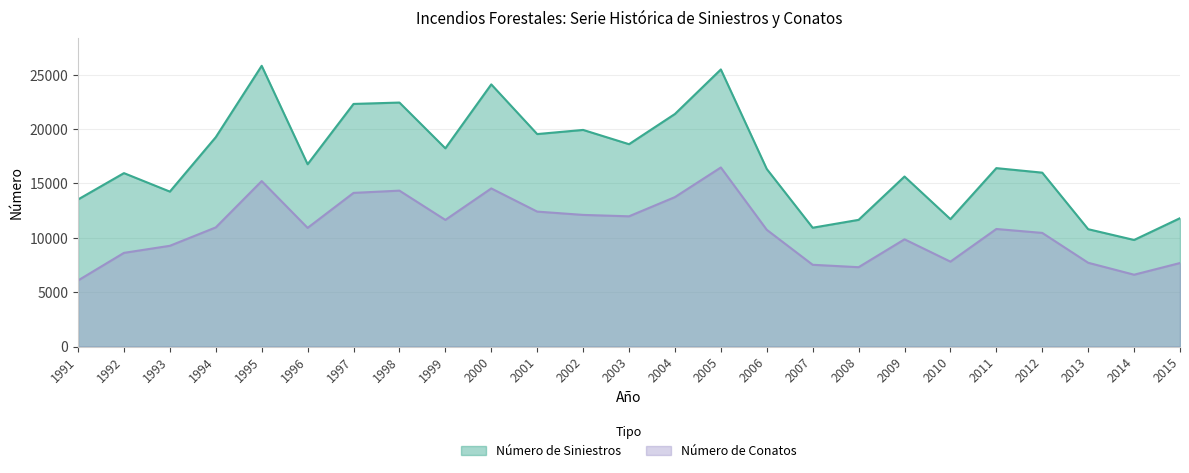

At which label does Número de Conatos reach its peak?

2005